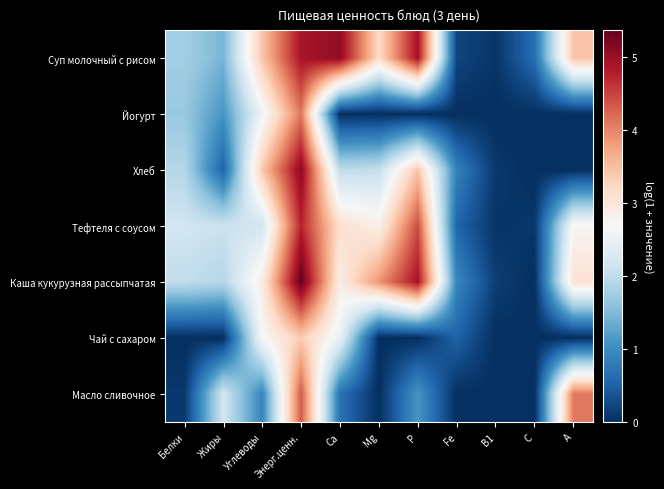

Reading left to right, what are all the values shown in this chart?

Суп молочный с рисом: Белки=1.8	Жиры=1.4	Углеводы=3.4	Энерг.ценн.=4.9	Ca=5.1	Mg=3.2	P=4.9	Fe=0.2	B1=0.1	C=0.6	A=3.5
Йогурт: Белки=1.7	Жиры=1.1	Углеводы=2.6	Энерг.ценн.=4.1	Ca=0.0	Mg=0.0	P=0.0	Fe=0.0	B1=0.0	C=0.0	A=0.0
Хлеб: Белки=1.9	Жиры=0.5	Углеводы=3.4	Энерг.ценн.=5.1	Ca=2.0	Mg=2.0	P=3.4	Fe=0.9	B1=0.1	C=0.0	A=0.0
Тефтеля с соусом: Белки=2.2	Жиры=2.1	Углеводы=2.2	Энерг.ценн.=4.7	Ca=3.1	Mg=2.8	P=4.4	Fe=0.6	B1=0.0	C=0.1	A=2.7
Каша кукурузная рассыпчатая: Белки=2.0	Жиры=1.9	Углеводы=2.9	Энерг.ценн.=5.4	Ca=2.9	Mg=3.9	P=4.9	Fe=0.9	B1=0.2	C=0.0	A=3.1
Чай с сахаром: Белки=0.0	Жиры=0.0	Углеводы=2.7	Энерг.ценн.=3.4	Ca=2.5	Mg=0.0	P=0.0	Fe=0.5	B1=0.0	C=0.0	A=0.0
Масло сливочное: Белки=0.1	Жиры=2.2	Углеводы=0.9	Энерг.ценн.=4.3	Ca=0.7	Mg=0.0	P=1.1	Fe=0.0	B1=0.0	C=0.0	A=4.1